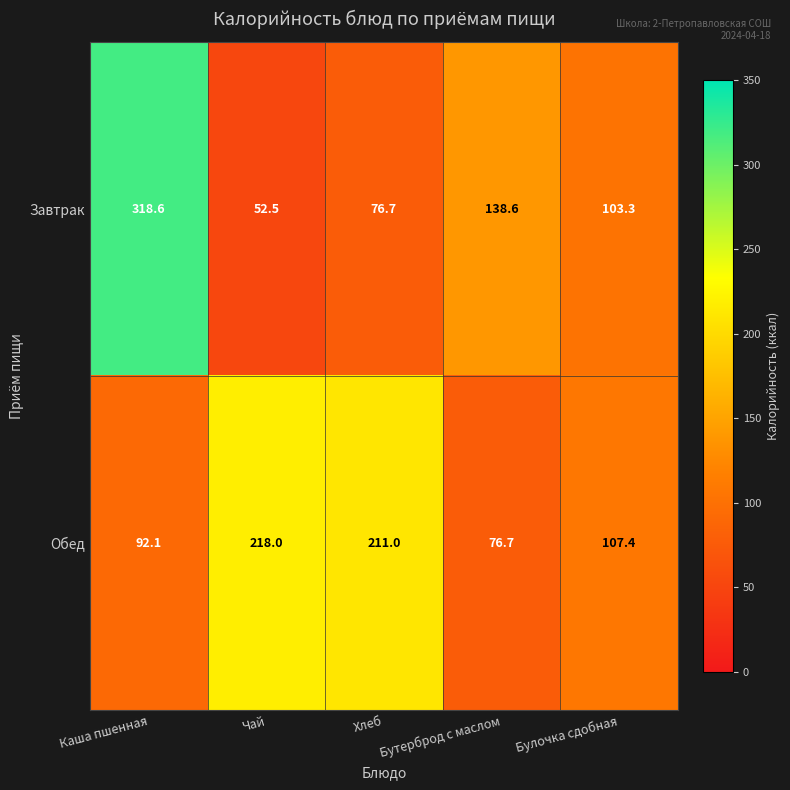

What is the difference between the second highest and minimum values in the Обед series?

134.3